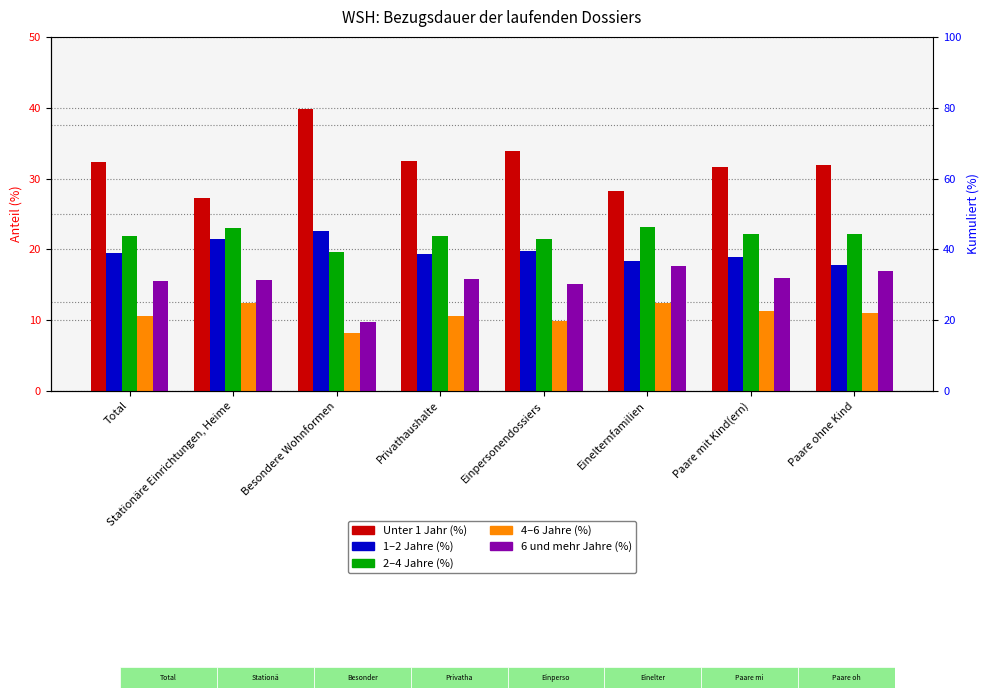

How many values in the 4–6 Jahre (%) series exceed 11?

4